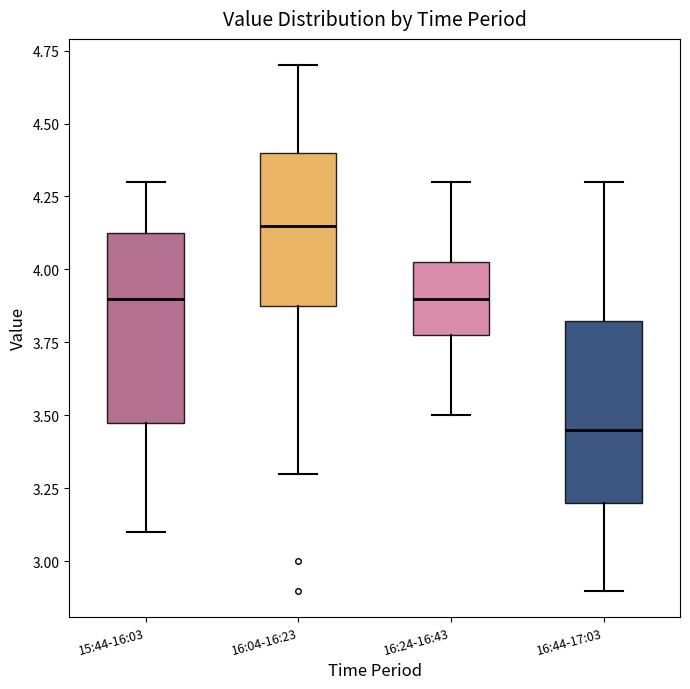

Which box has the highest median line?

16:04-16:23